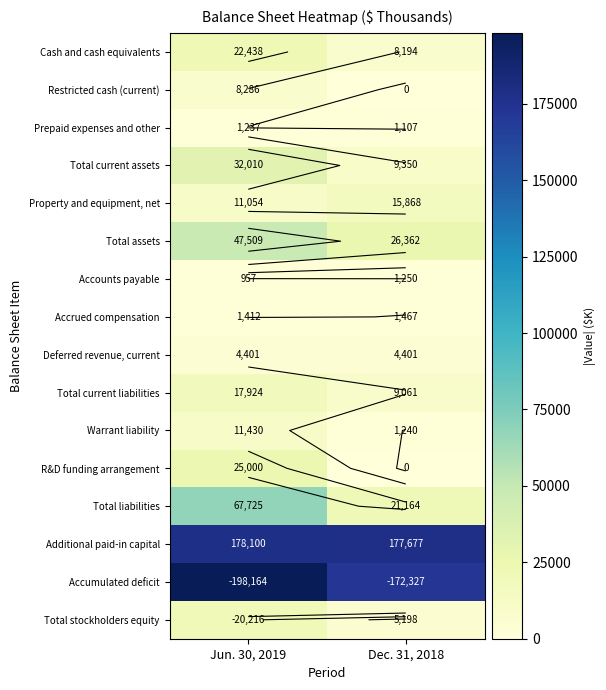

What is the difference between the Total liabilities values at Dec. 31, 2018 and Jun. 30, 2019?

46561